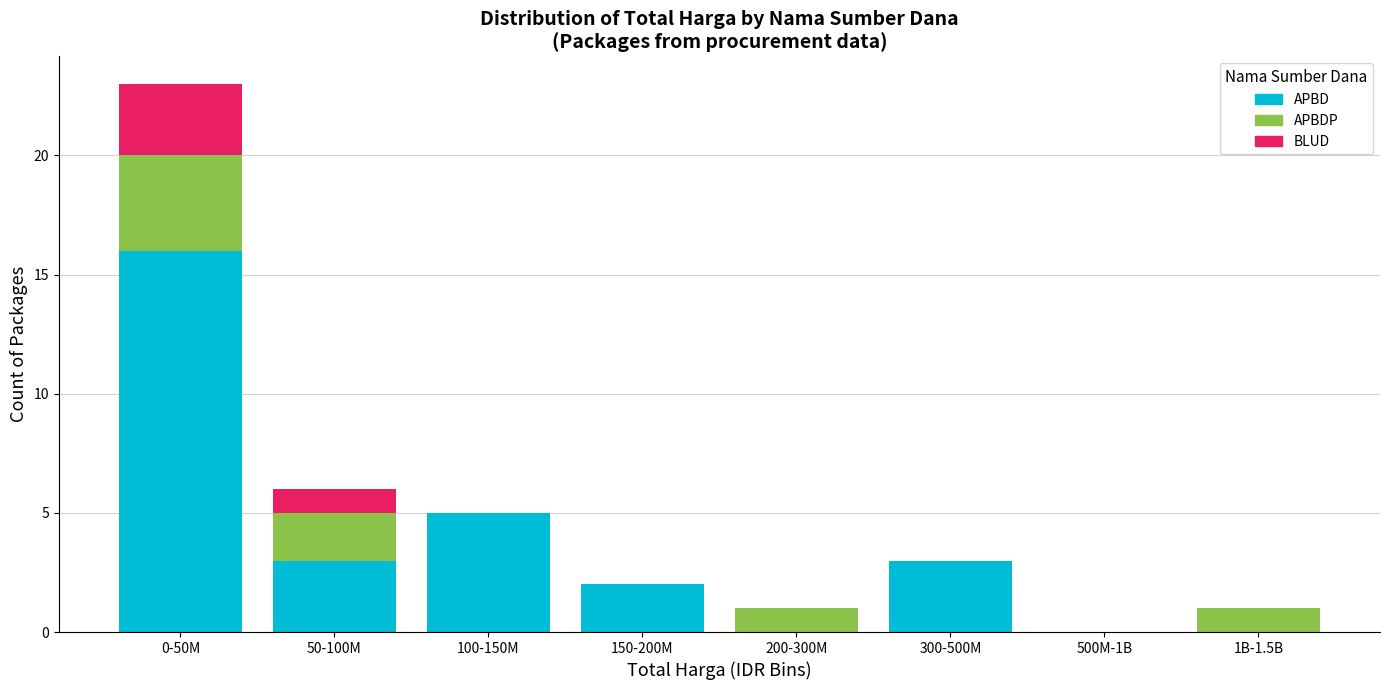

Reading left to right, what are the values for APBD?

0-50M=16	50-100M=3	100-150M=5	150-200M=2	200-300M=0	300-500M=3	500M-1B=0	1B-1.5B=0